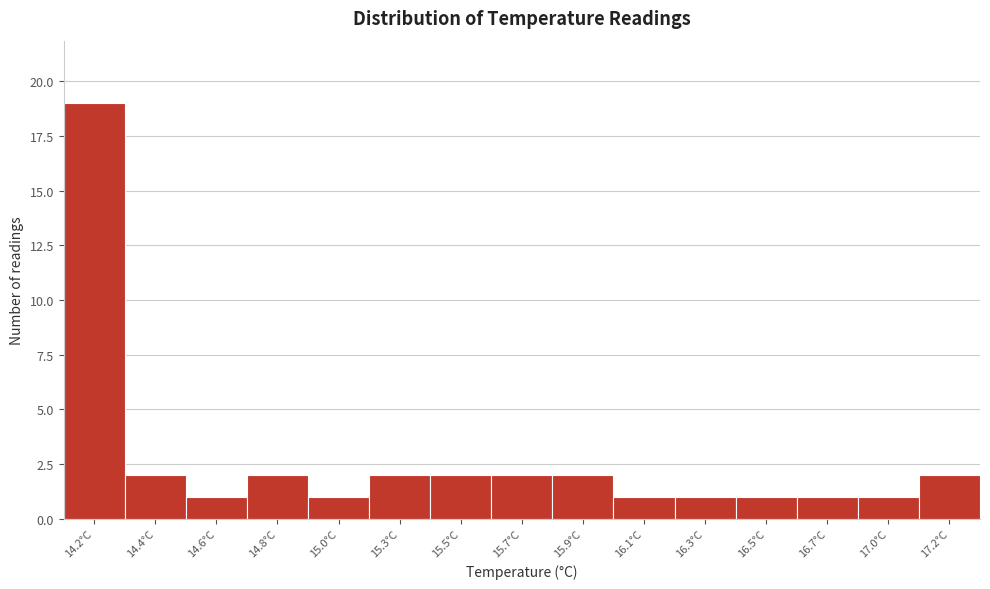

Reading left to right, what are all the values shown in this chart?

19	2	1	2	1	2	2	2	2	1	1	1	1	1	2